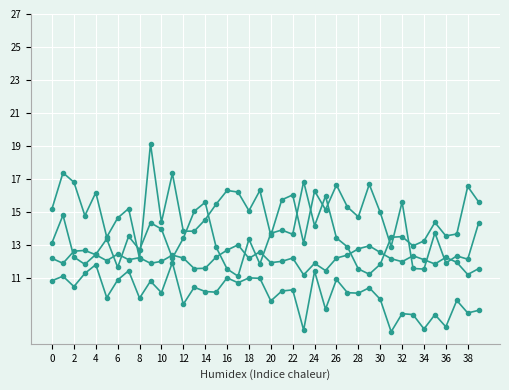

Is this an area chart (filled region under the line)?

No